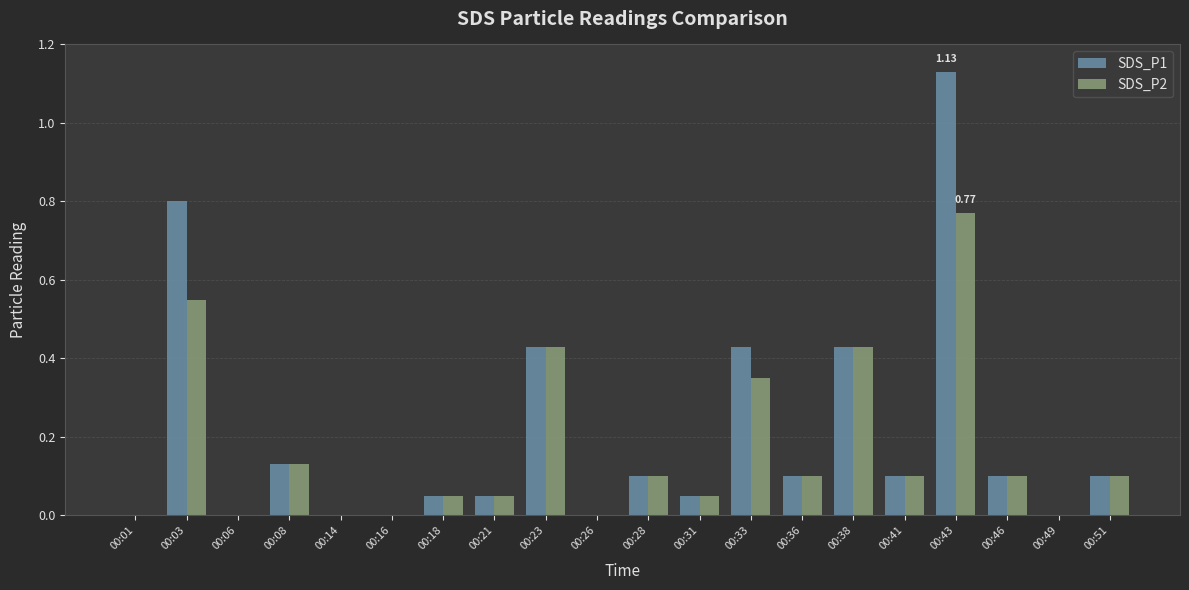

How many data points does each series have?

20